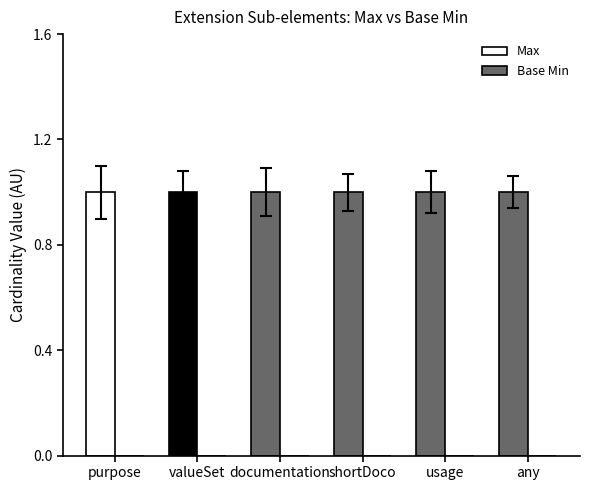

Rank the series by their maximum value, from lowest to highest.

Base Min, Max